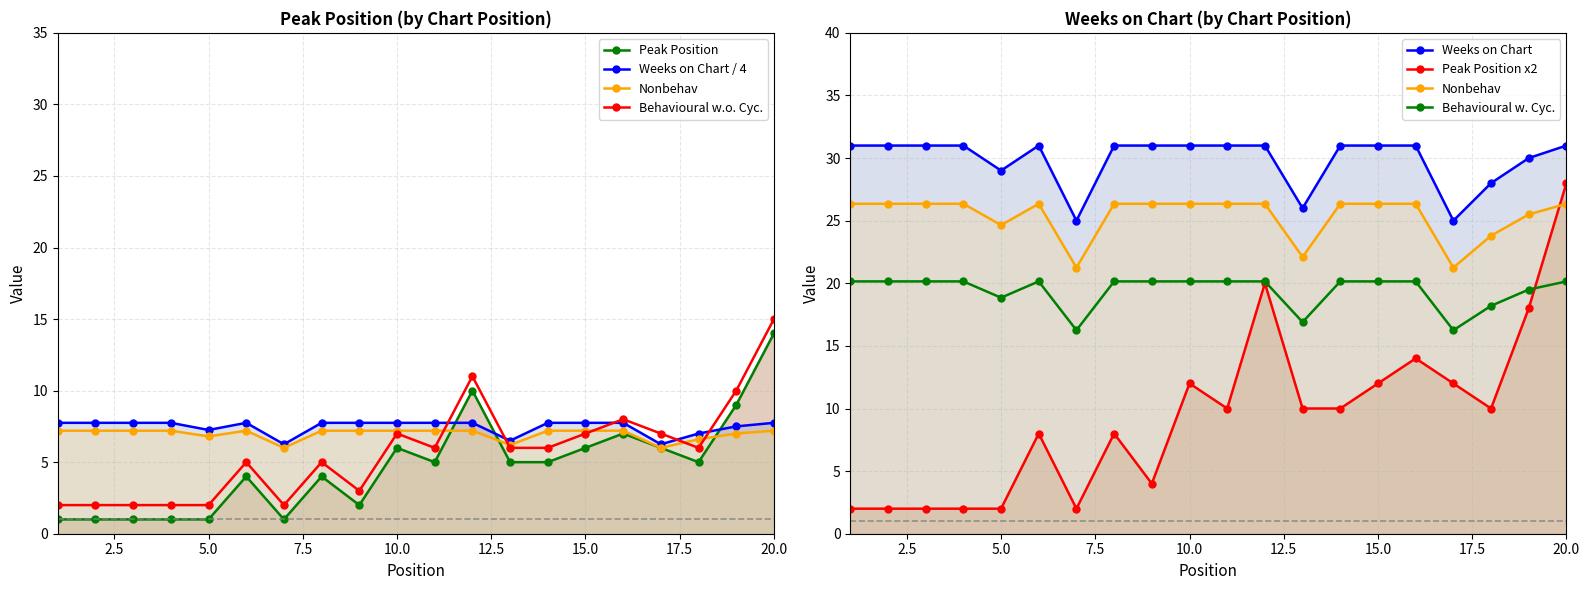

Is the value of Peak Position at 11 greater than the value of Weeks on Chart at 7?

No